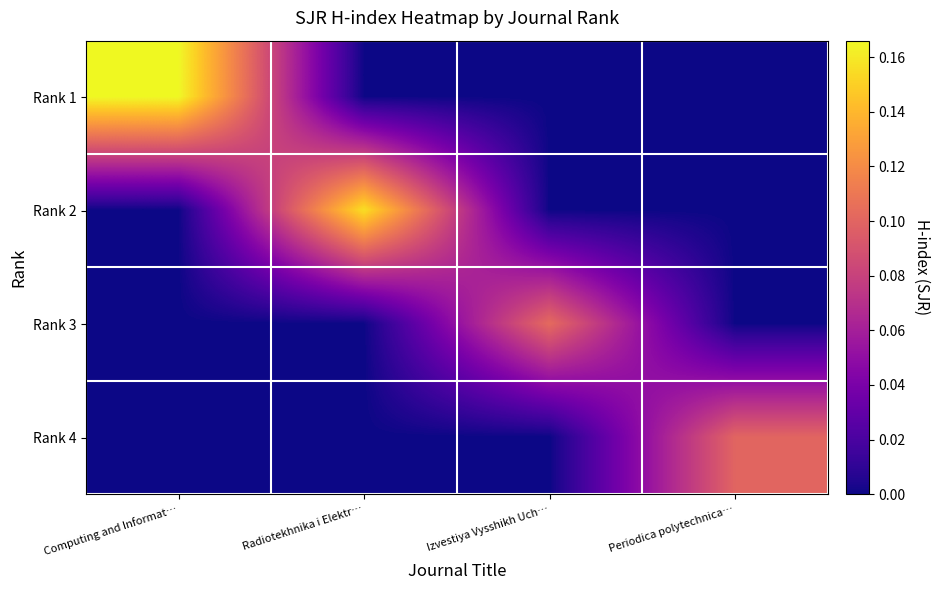

What is the total value across all series at Izvestiya Vysshikh Uch…?

0.1